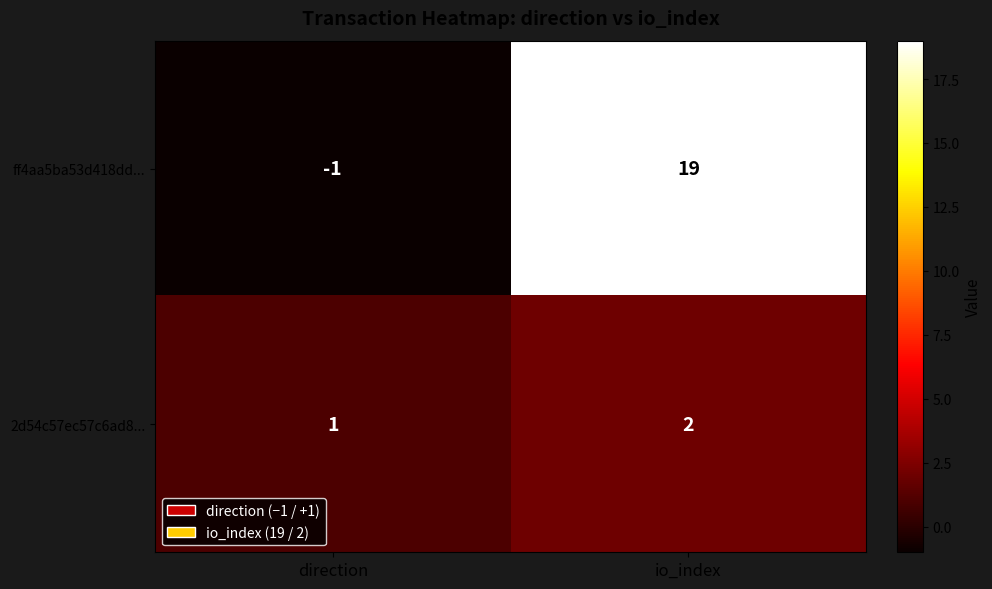

How many distinct data groups are displayed?

2